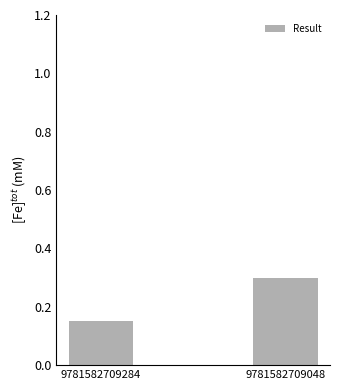

Between 9781582709284 and 9781582709048, which is larger?

9781582709048